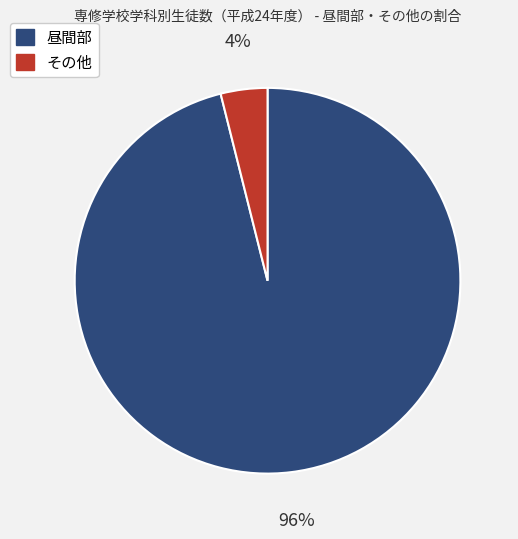

To the nearest percent, what percentage of the pie is 昼間部?

96%